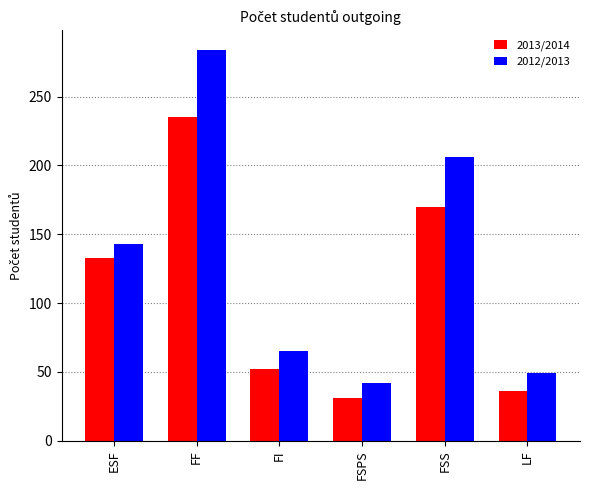

The 2013/2014 series shows 31 at FSPS. True or false?

True